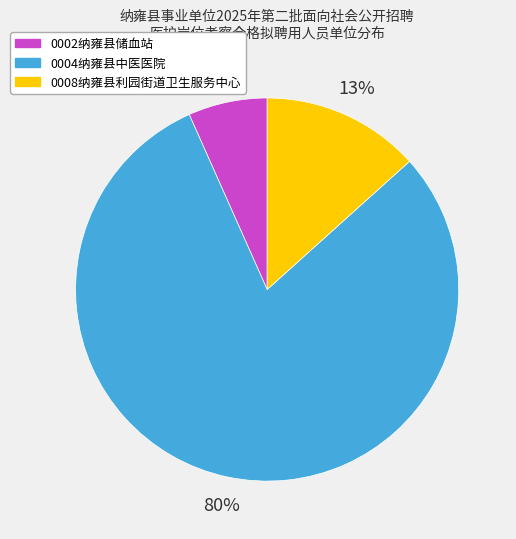

What is the smallest slice in the pie chart?

0002纳雍县储血站